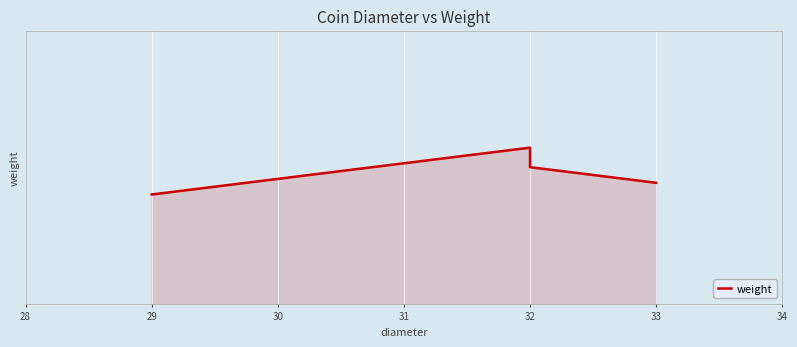

What is the smallest value displayed?

16.8